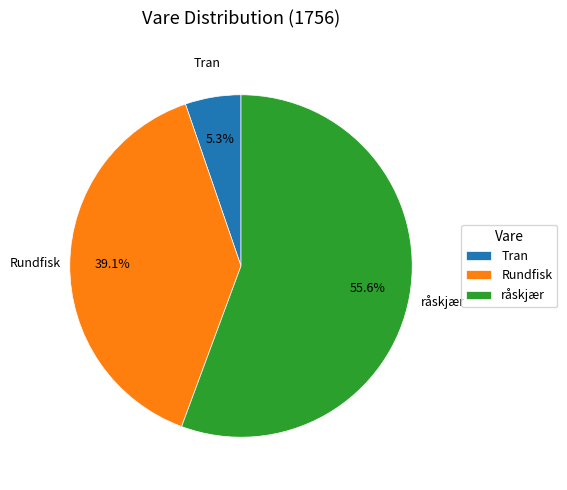

To the nearest percent, what is the combined percentage of Rundfisk and råskjær?

95%